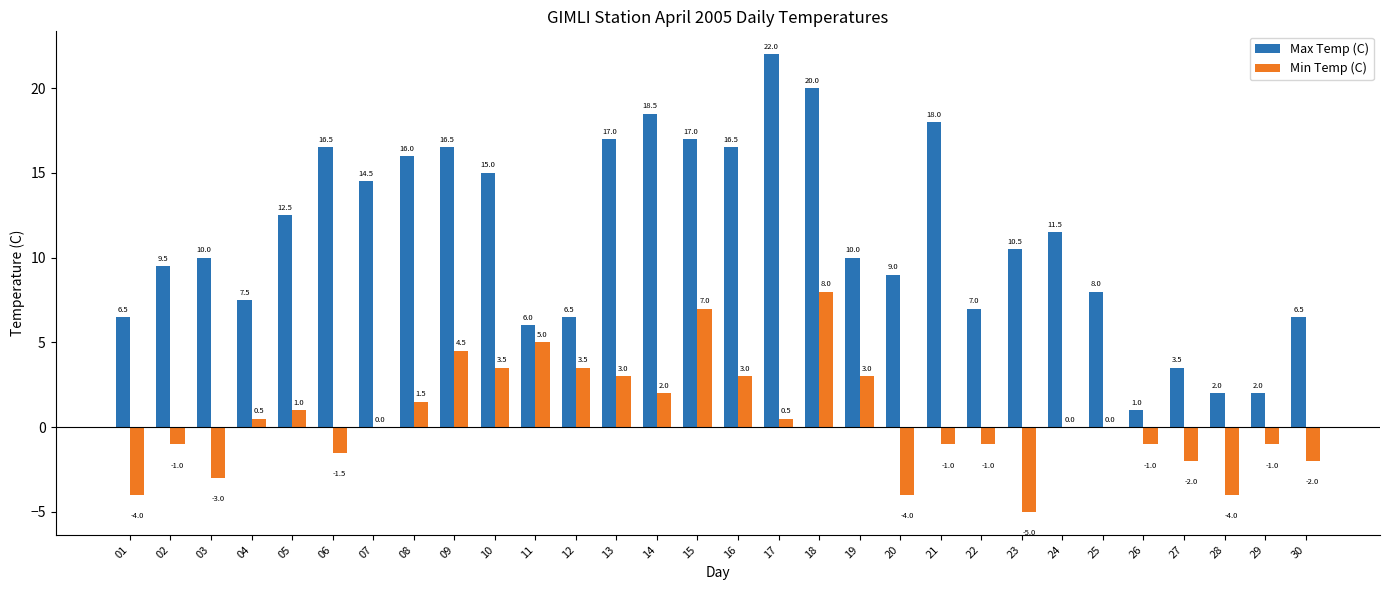

At which label does Min Temp (C) reach its peak?

18